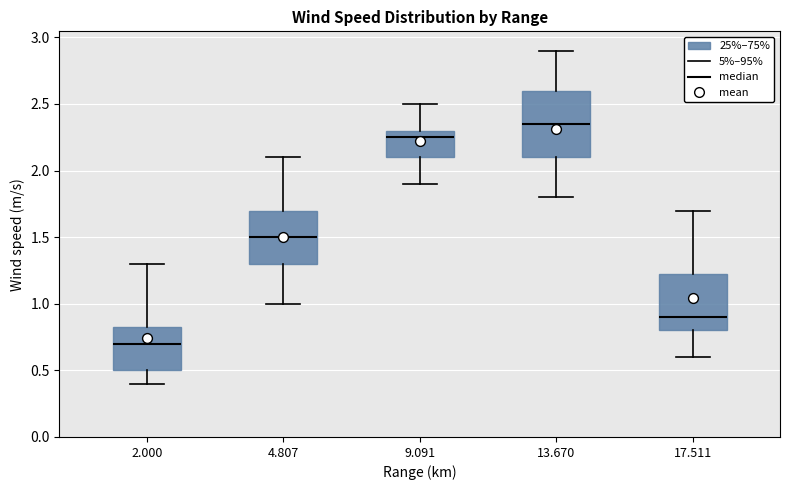

Where is the lower edge of the box at x = 4.807 on the y-axis? The values are not printed on the chart, so give them approximately, as read against the axis.

1.30